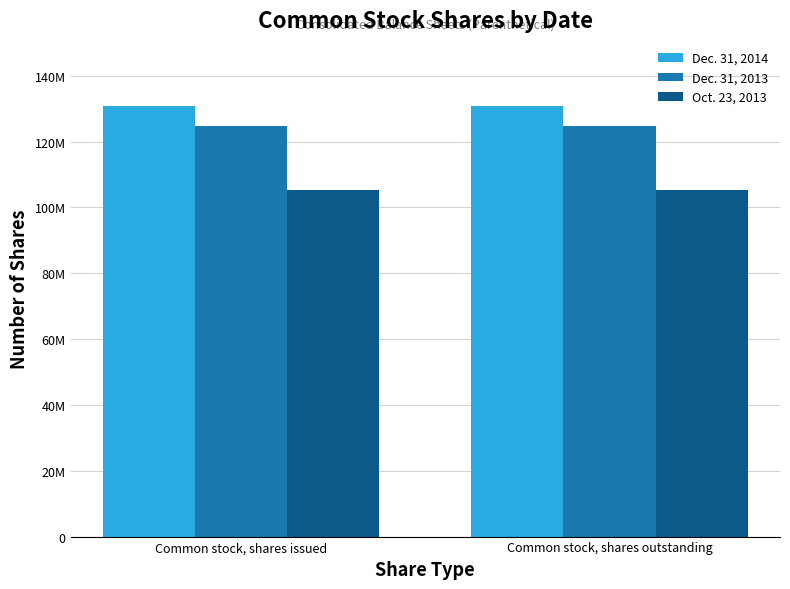

Which series changed the most between Common stock, shares issued and Common stock, shares outstanding?

Dec. 31, 2014